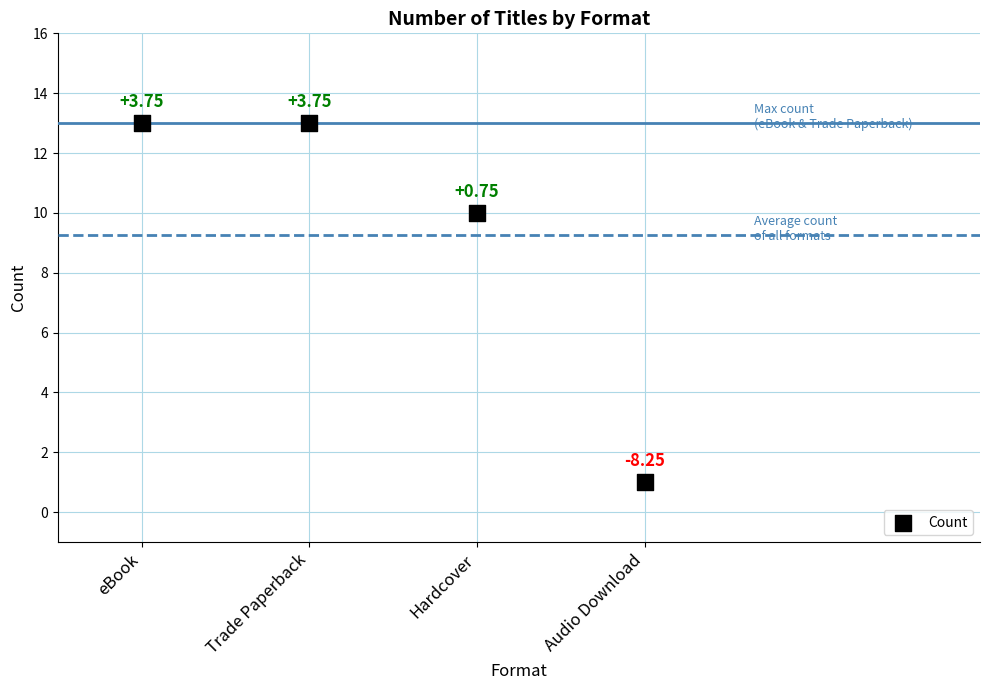

What is the range of Y values (max minus min)?

12